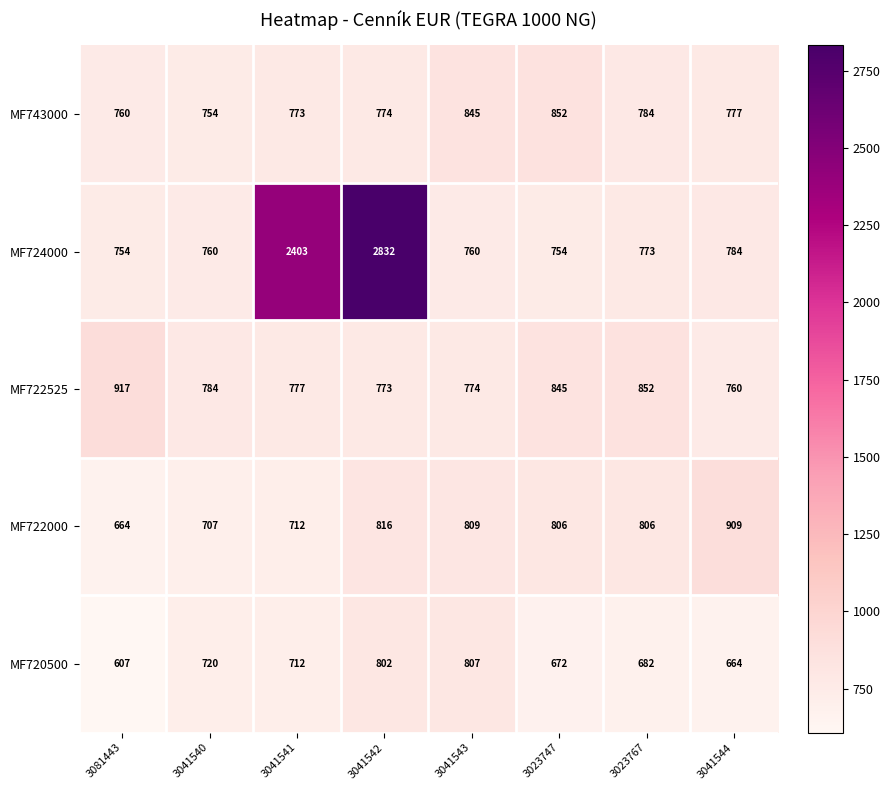

What is the spread (max minus min) of values at 3023747?

180